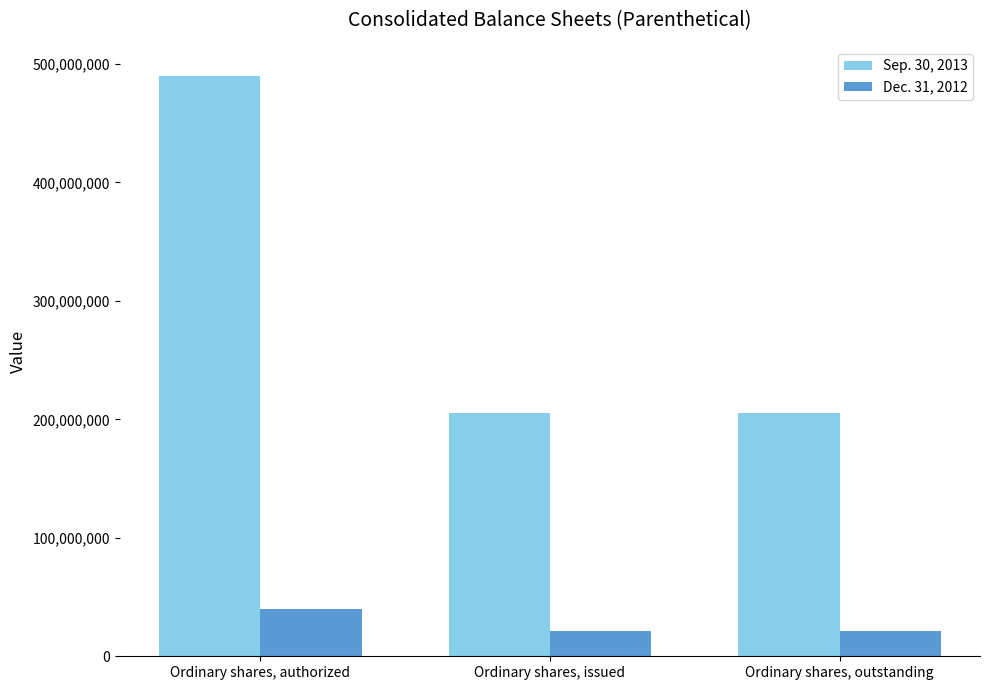

What is the value of the Dec. 31, 2012 bar at the 3rd from the left?

21000000